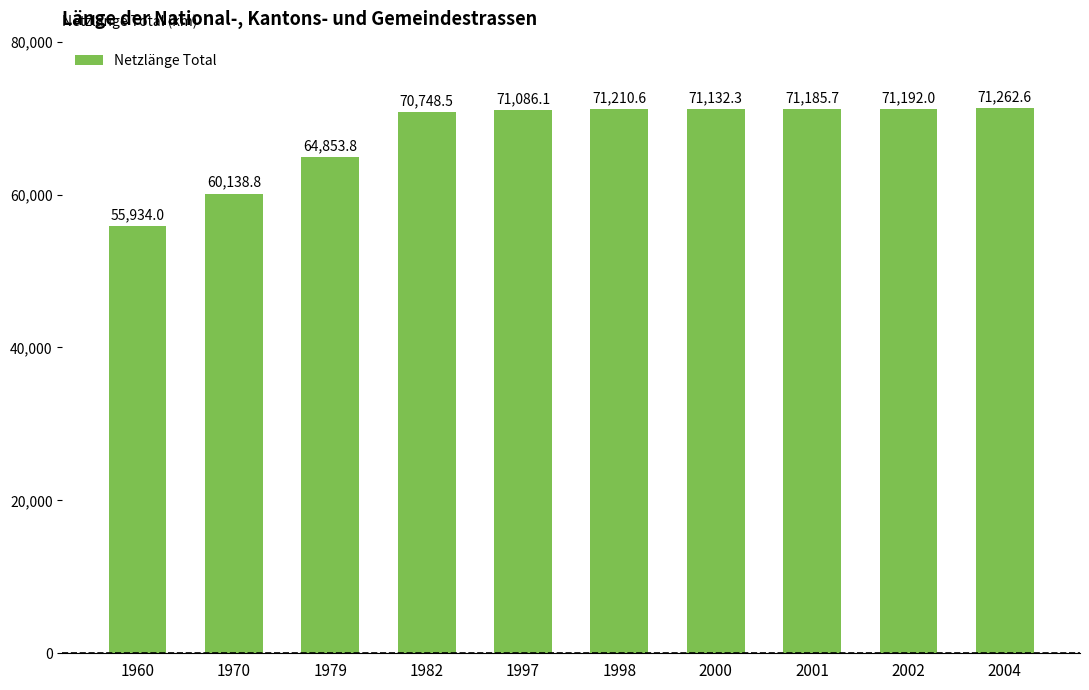

Rank the categories by value from highest to lowest.

2004, 1998, 2002, 2001, 2000, 1997, 1982, 1979, 1970, 1960